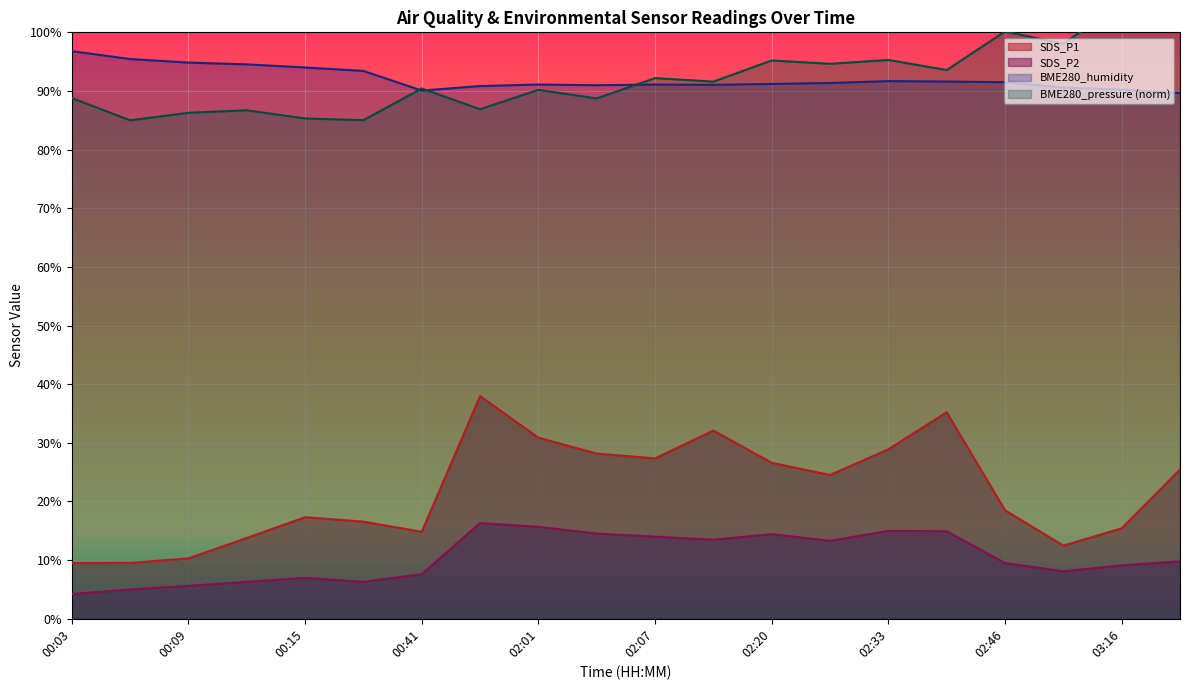

List the series in order of their peak value, lowest first.

SDS_P2, SDS_P1, BME280_humidity, BME280_pressure_norm